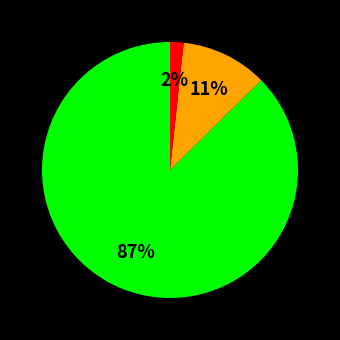

To the nearest percent, what is the average slice percentage?

33%